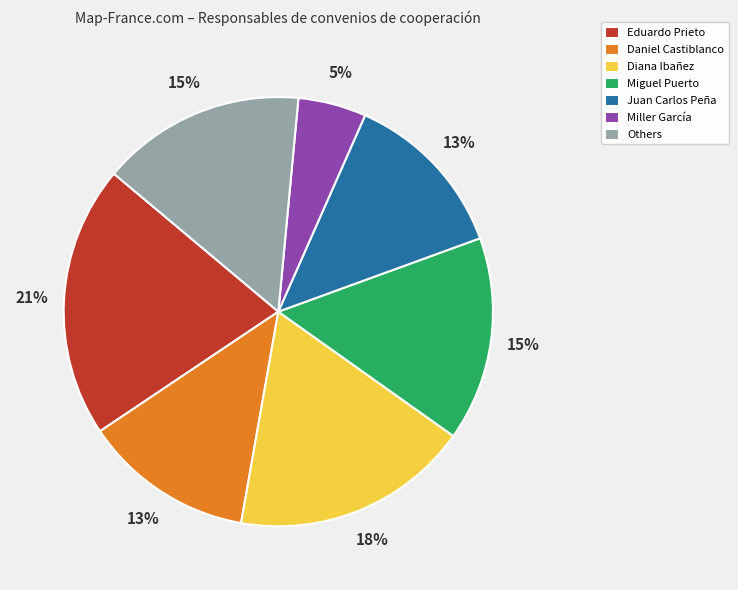

What percentage is the Daniel Castiblanco slice, to the nearest percent?

13%